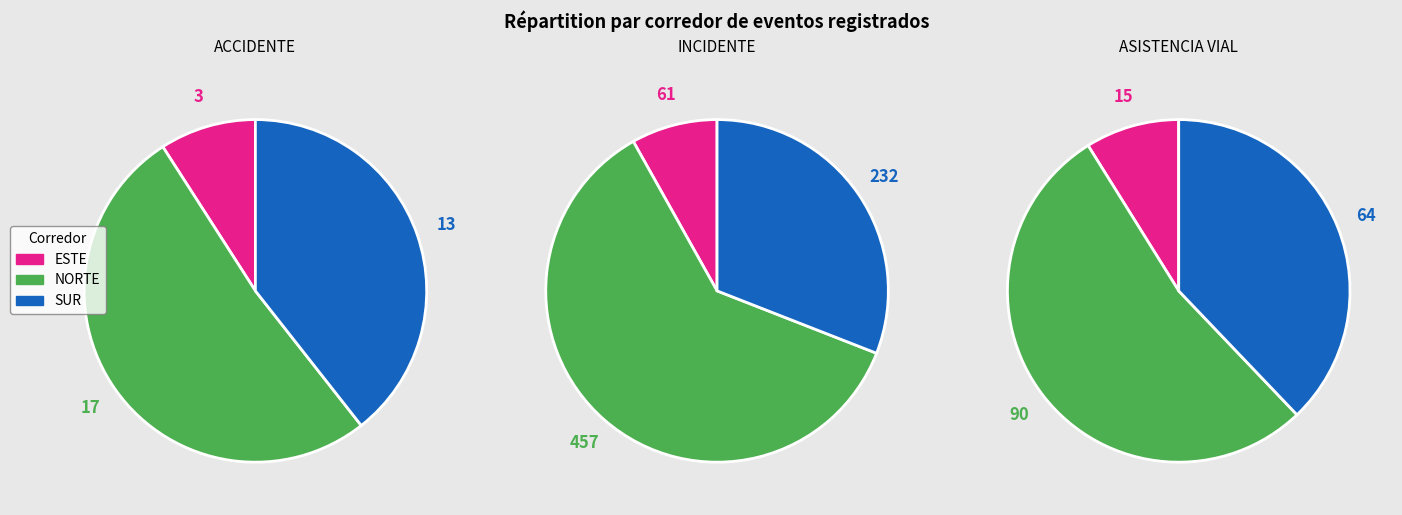

Combined, do SUR and ESTE account for over 50%?

No